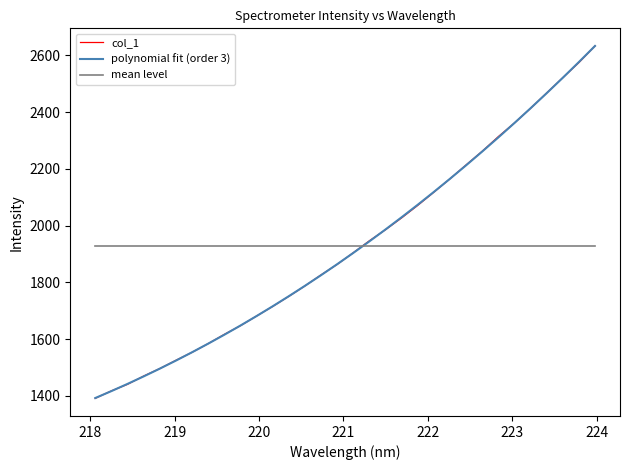

At how many categories does at least one series exceed 2407?

5